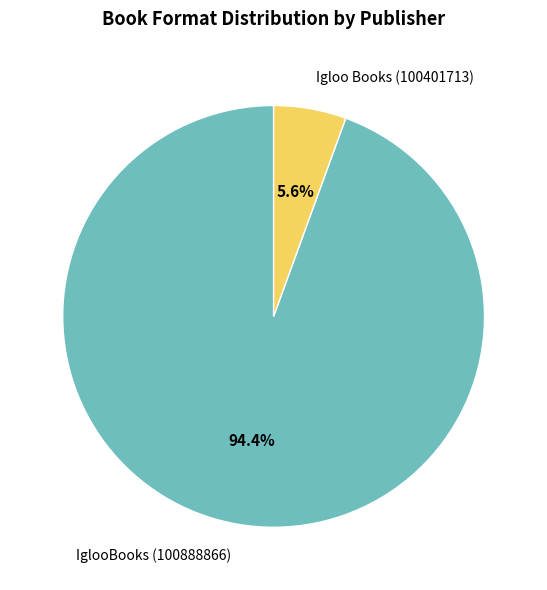

Between IglooBooks (100888866) and Igloo Books (100401713), which is larger?

IglooBooks (100888866)